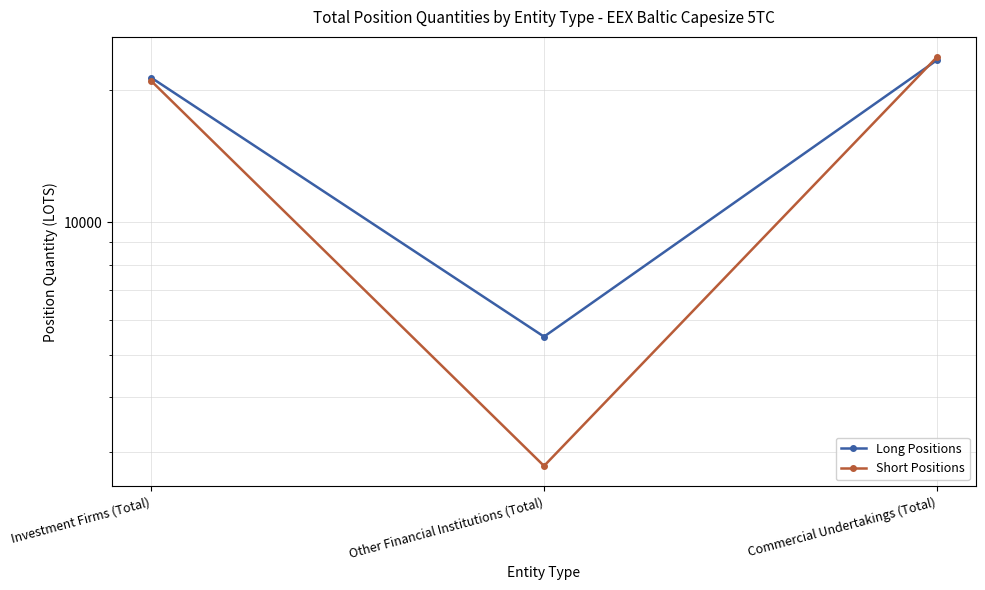

Which series has the largest total across all categories?

Long Positions